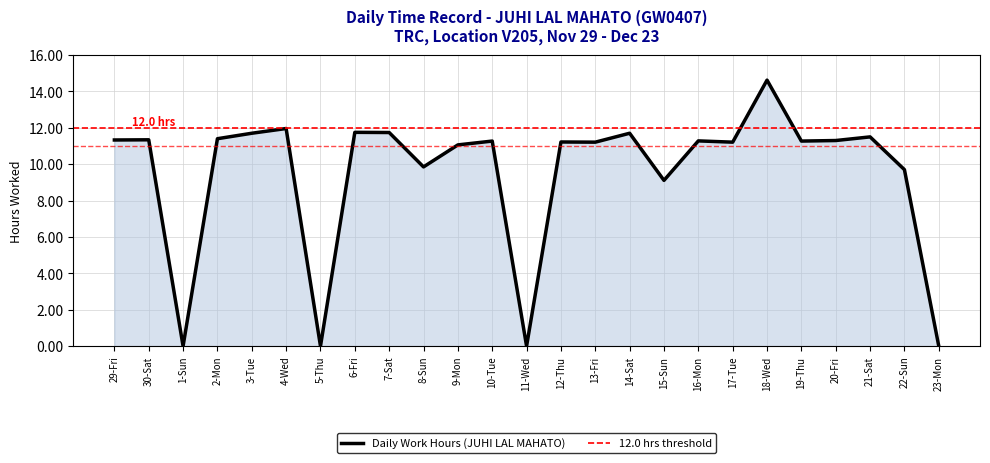

How many points are higher than both their immediate neighbors (excluding endpoints)?

9